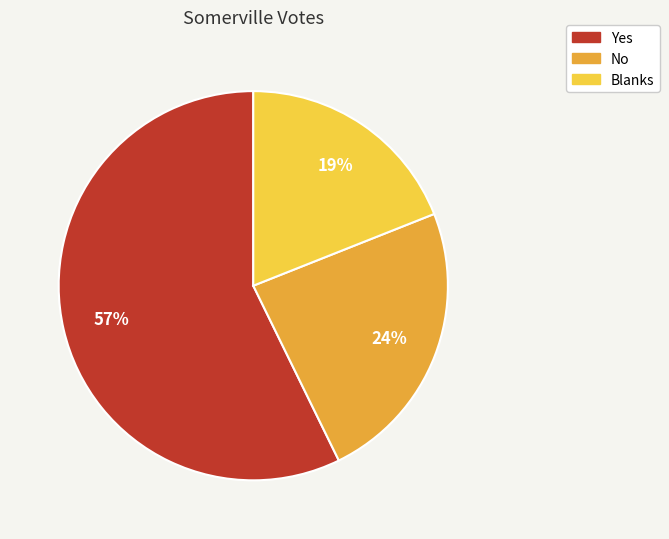

True or false: Blanks accounts for 19% of the total.

True